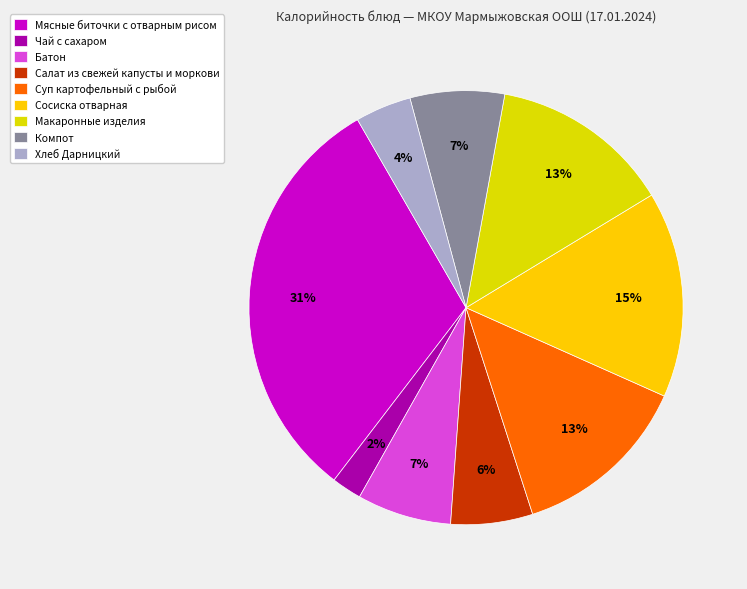

To the nearest percent, what is the combined percentage of Сосиска отварная and Батон?

22%